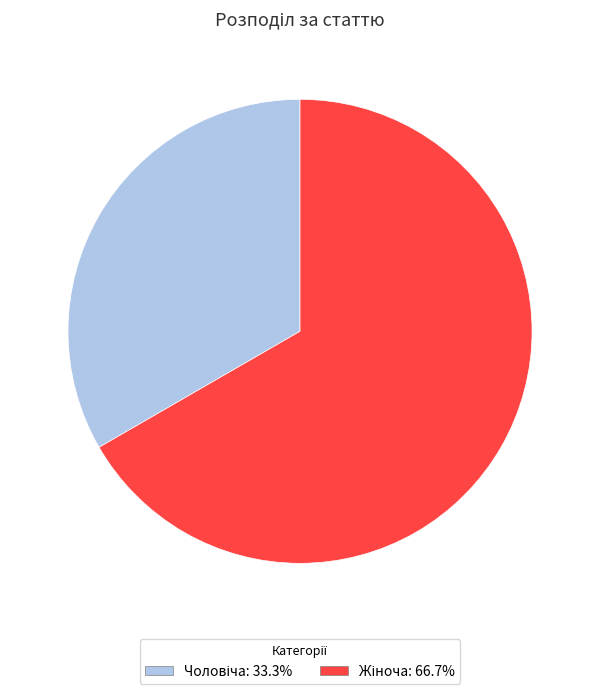

Is there a majority slice in this chart?

Yes